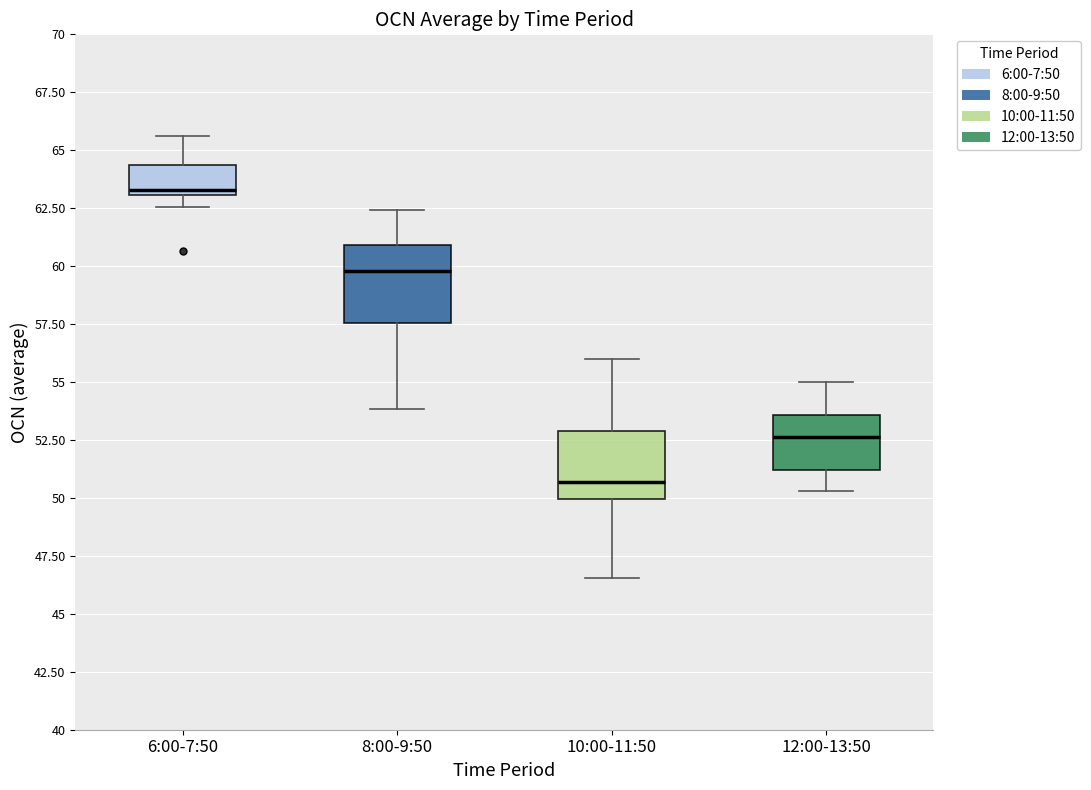

Which box's median line is the highest?

6:00-7:50